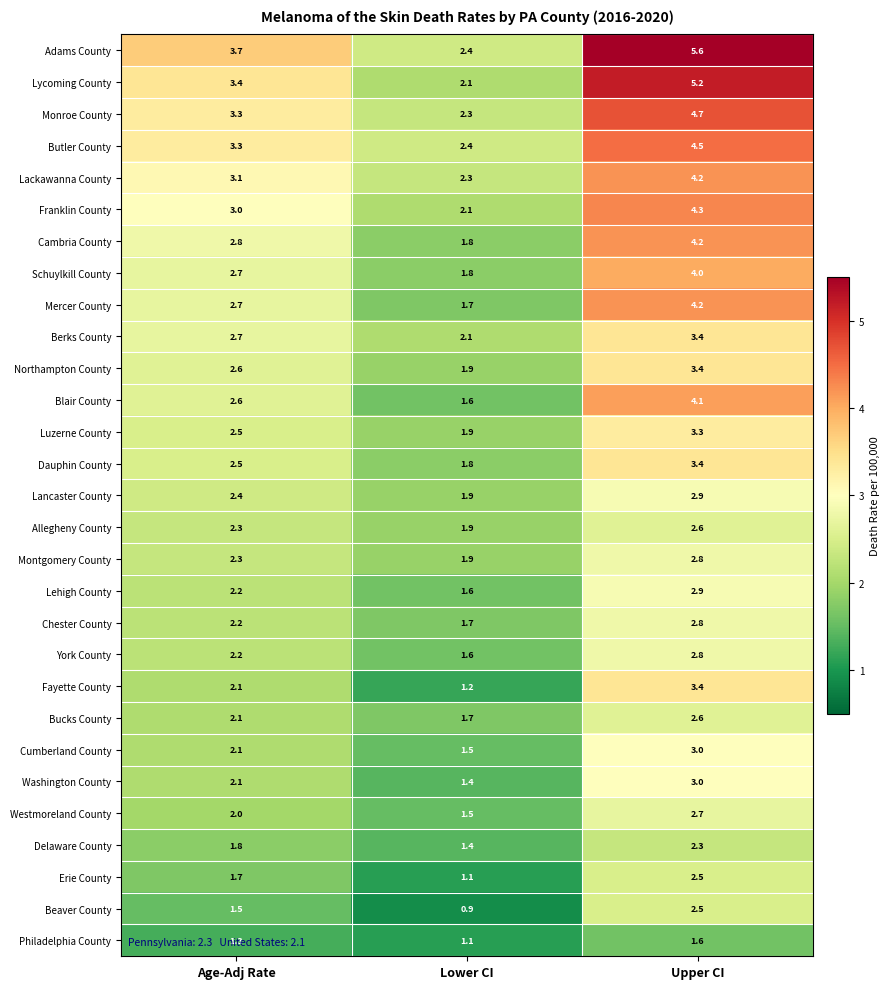

At which label is Lehigh County closest to 2?

Age-Adj Rate